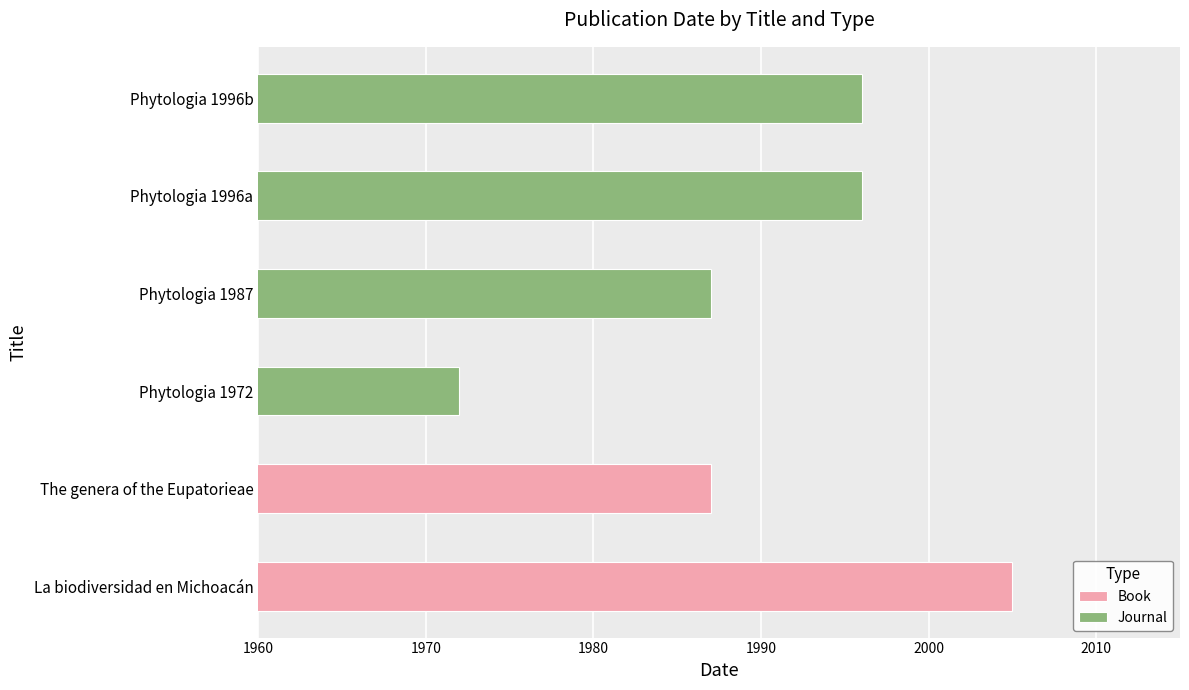

What is the highest value of the Journal series?

1996